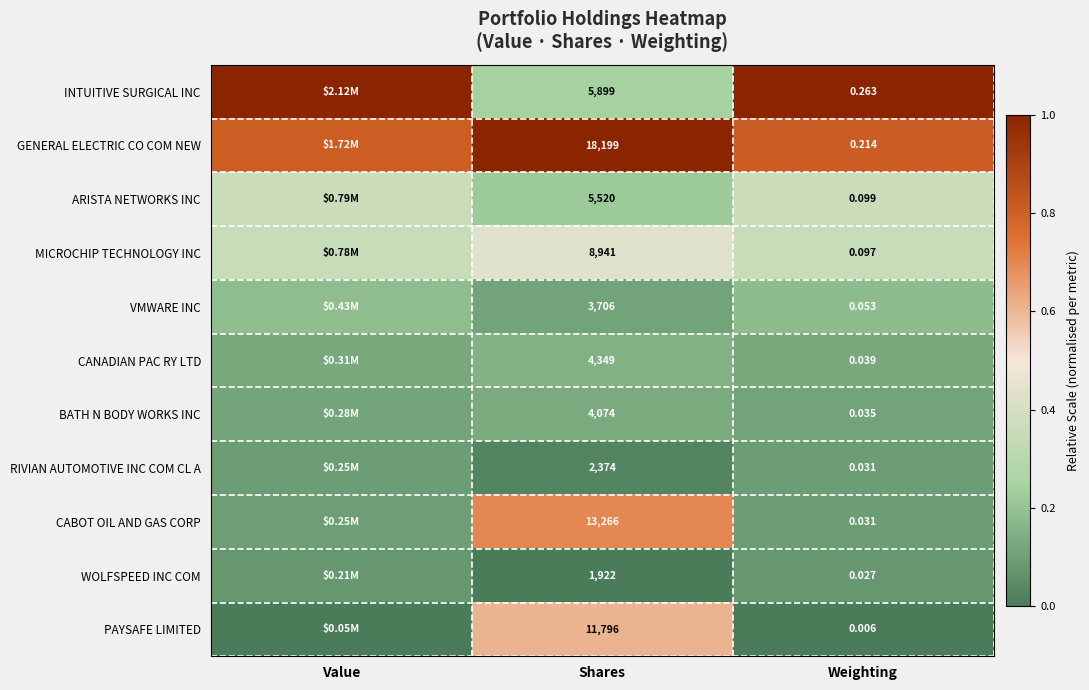

Which series changed the most between Shares and Weighting?

GENERAL ELECTRIC CO COM NEW